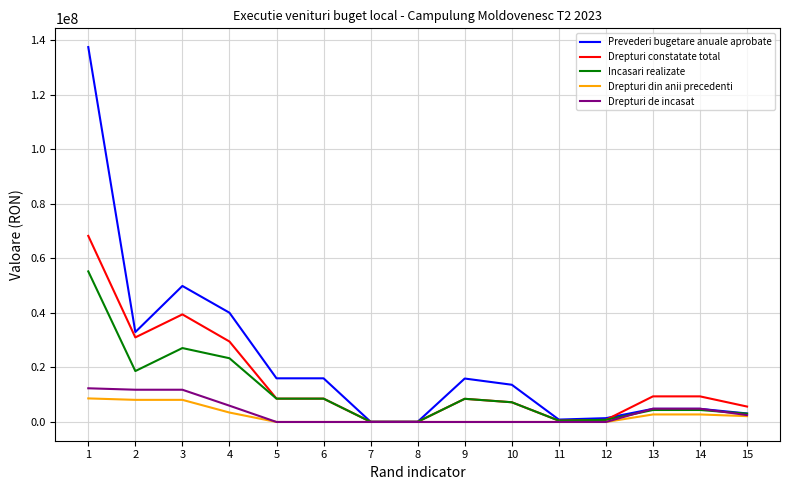

Does the chart display data point markers on the line(s)?

No